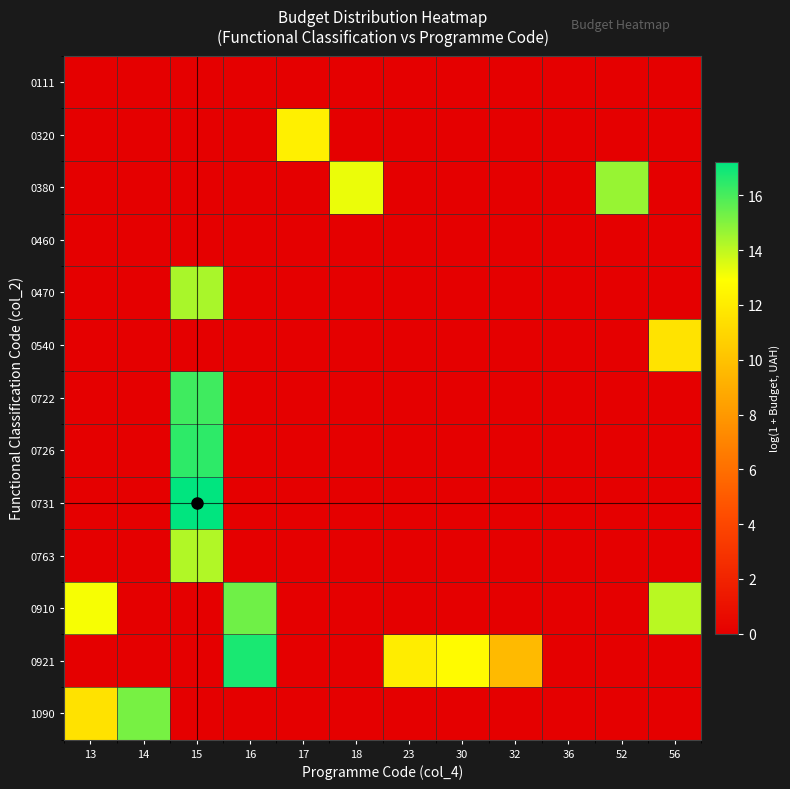

Reading left to right, extract all data points from this chart.

0111: 13=0.0	14=0.0	15=0.0	16=0.0	17=0.0	18=0.0	23=0.0	30=0.0	32=0.0	36=0.0	52=0.0	56=0.0
0320: 13=0.0	14=0.0	15=0.0	16=0.0	17=12.2	18=0.0	23=0.0	30=0.0	32=0.0	36=0.0	52=0.0	56=0.0
0380: 13=0.0	14=0.0	15=0.0	16=0.0	17=0.0	18=13.2	23=0.0	30=0.0	32=0.0	36=0.0	52=14.6	56=0.0
0460: 13=0.0	14=0.0	15=0.0	16=0.0	17=0.0	18=0.0	23=0.0	30=0.0	32=0.0	36=0.0	52=0.0	56=0.0
0470: 13=0.0	14=0.0	15=14.3	16=0.0	17=0.0	18=0.0	23=0.0	30=0.0	32=0.0	36=0.0	52=0.0	56=0.0
0540: 13=0.0	14=0.0	15=0.0	16=0.0	17=0.0	18=0.0	23=0.0	30=0.0	32=0.0	36=0.0	52=0.0	56=11.6
0722: 13=0.0	14=0.0	15=16.1	16=0.0	17=0.0	18=0.0	23=0.0	30=0.0	32=0.0	36=0.0	52=0.0	56=0.0
0726: 13=0.0	14=0.0	15=16.4	16=0.0	17=0.0	18=0.0	23=0.0	30=0.0	32=0.0	36=0.0	52=0.0	56=0.0
0731: 13=0.0	14=0.0	15=17.2	16=0.0	17=0.0	18=0.0	23=0.0	30=0.0	32=0.0	36=0.0	52=0.0	56=0.0
0763: 13=0.0	14=0.0	15=14.2	16=0.0	17=0.0	18=0.0	23=0.0	30=0.0	32=0.0	36=0.0	52=0.0	56=0.0
0910: 13=13.0	14=0.0	15=0.0	16=15.3	17=0.0	18=0.0	23=0.0	30=0.0	32=0.0	36=0.0	52=0.0	56=14.1
0921: 13=0.0	14=0.0	15=0.0	16=16.8	17=0.0	18=0.0	23=12.1	30=12.7	32=9.6	36=0.0	52=0.0	56=0.0
1090: 13=11.5	14=15.2	15=0.0	16=0.0	17=0.0	18=0.0	23=0.0	30=0.0	32=0.0	36=0.0	52=0.0	56=0.0